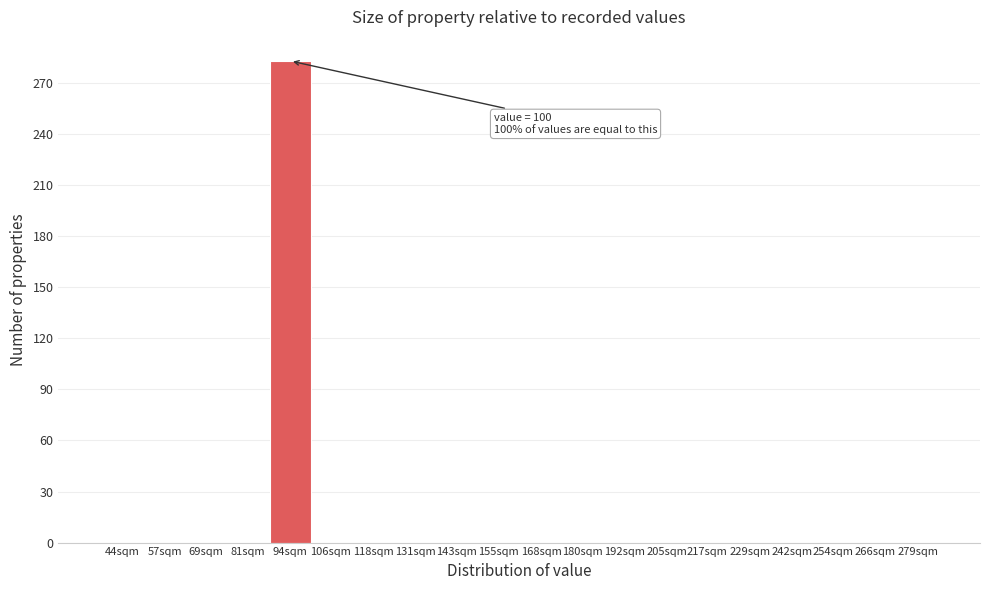

Reading left to right, extract all data points from this chart.

44sqm=0	57sqm=0	69sqm=0	81sqm=0	94sqm=283	106sqm=0	118sqm=0	131sqm=0	143sqm=0	155sqm=0	168sqm=0	180sqm=0	192sqm=0	205sqm=0	217sqm=0	229sqm=0	242sqm=0	254sqm=0	266sqm=0	279sqm=0